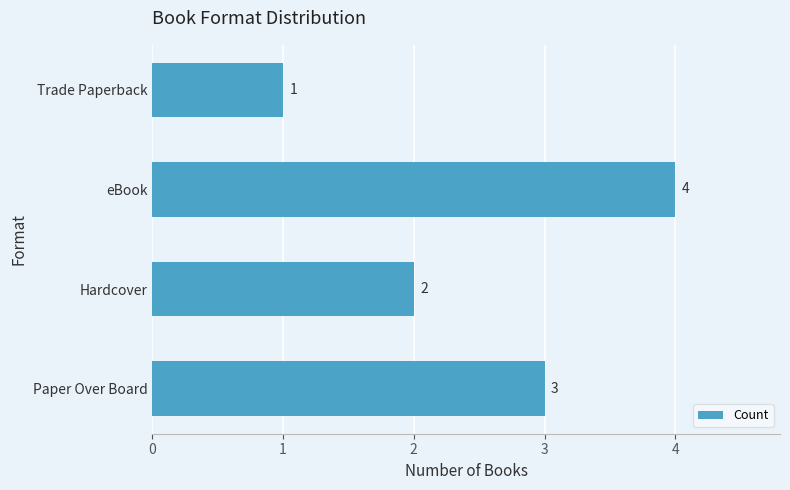

True or false: the data shows 4 at eBook.

True